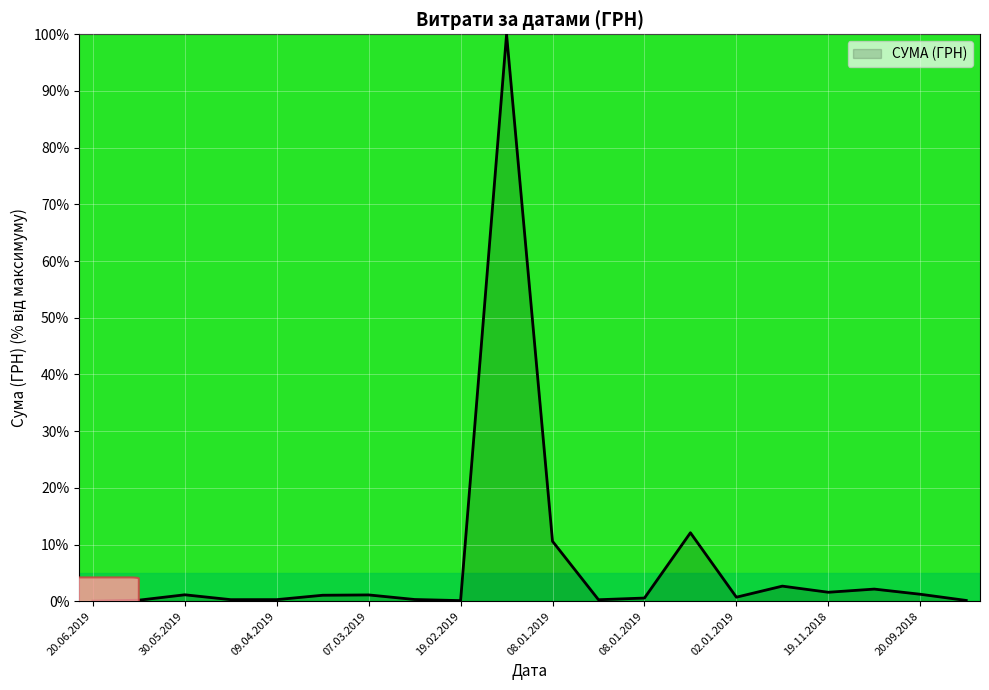

What is the difference between the maximum and minimum values?

100.0